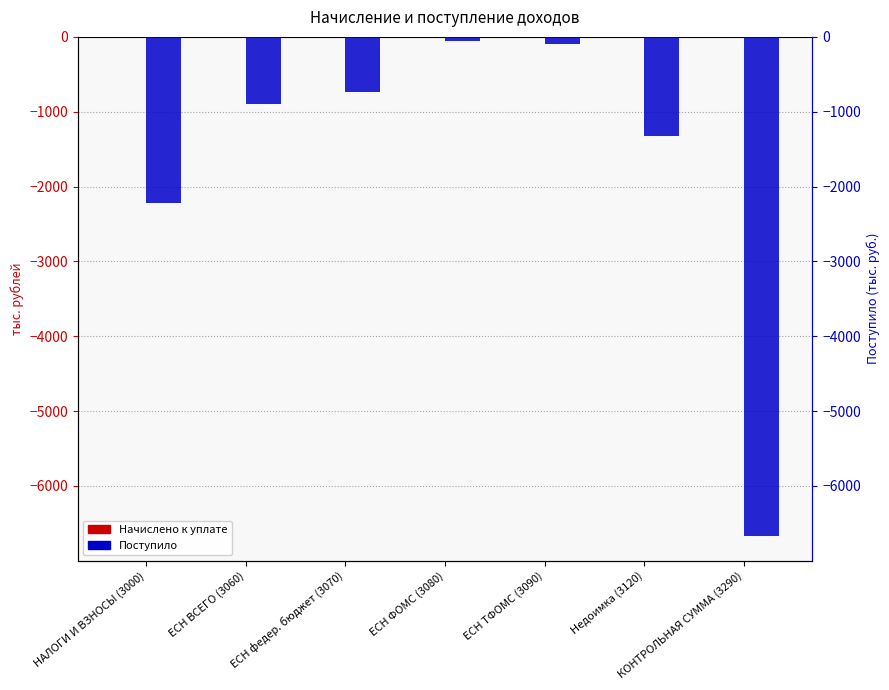

How many groups of bars are there?

7